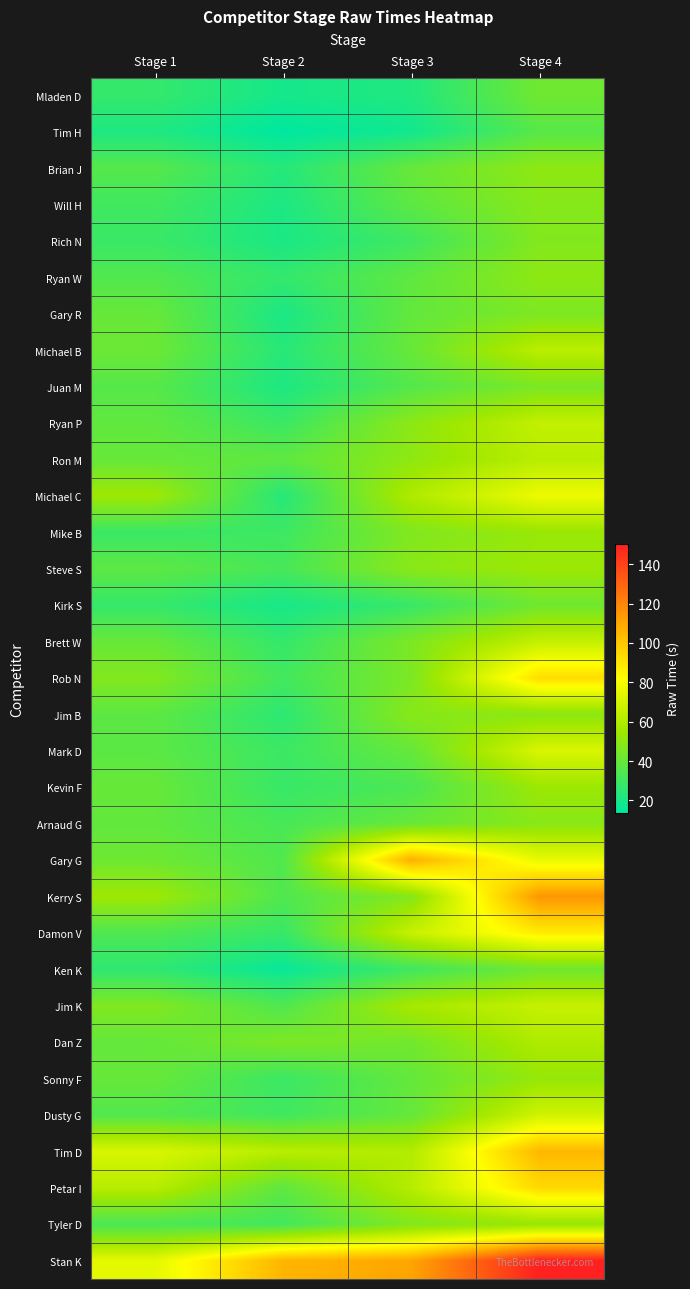

List the series in order of their peak value, lowest first.

Tim H, Mladen D, Ken K, Kirk S, Juan M, Gary R, Rich N, Will H, Arnaud G, Jim B, Ryan W, Brian J, Sonny F, Tyler D, Mike B, Steve S, Kevin F, Dan Z, Ron M, Michael B, Ryan P, Brett W, Jim K, Dusty G, Mark D, Michael C, Damon V, Rob N, Petar I, Tim D, Gary G, Kerry S, Stan K